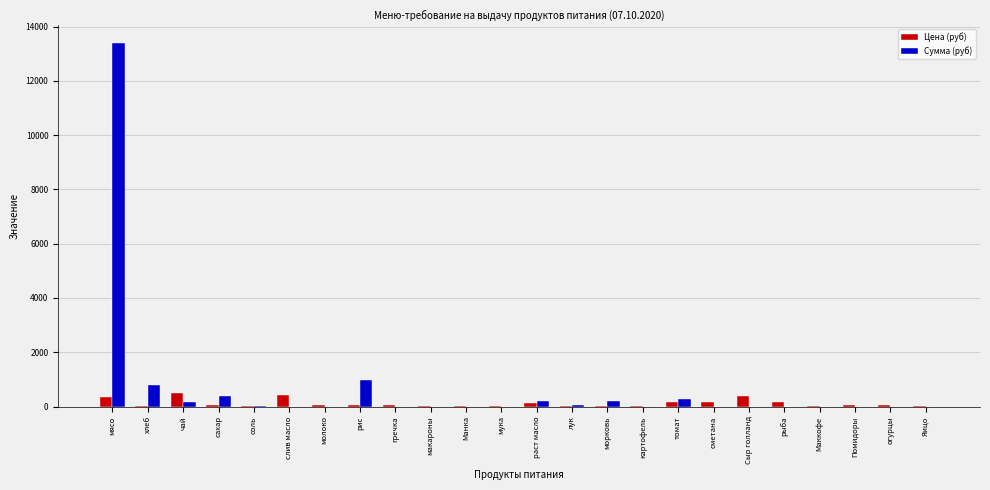

Which category has the highest value across all series?

мясо